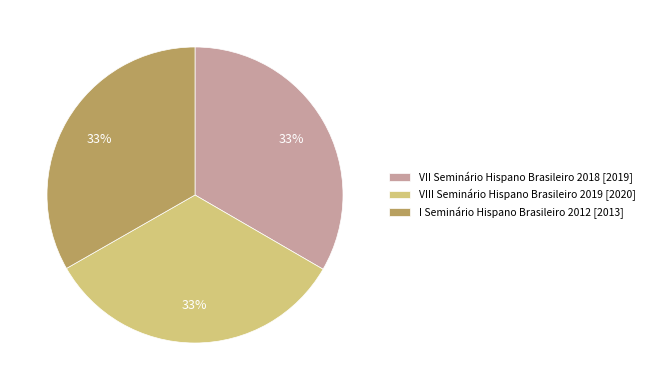

Combined, do VIII Seminário Hispano Brasileiro 2019 [2020] and VII Seminário Hispano Brasileiro 2018 [2019] account for over 50%?

Yes